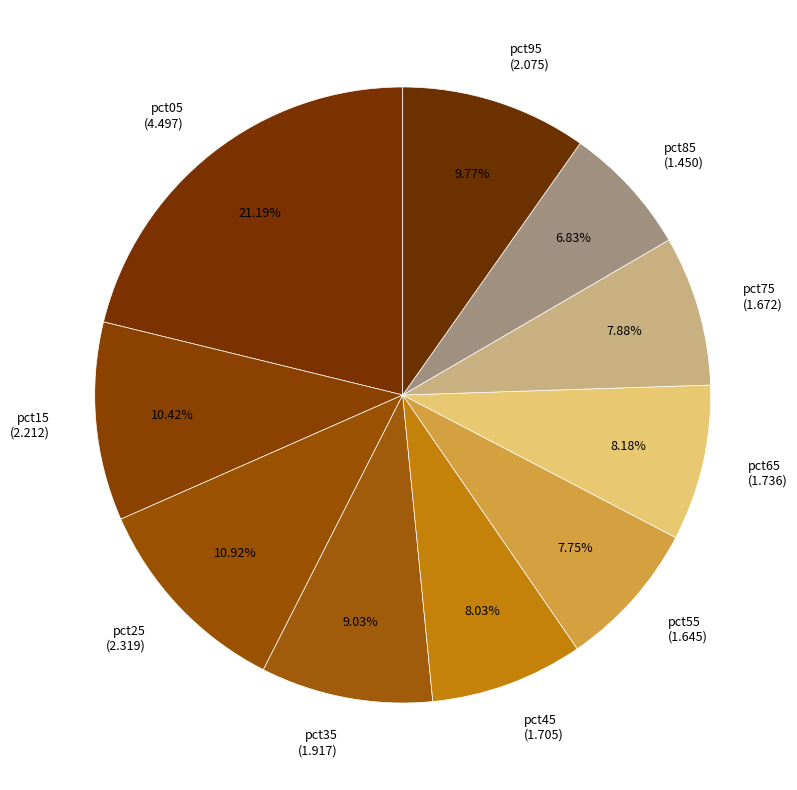

How many slices are in this pie chart?

10